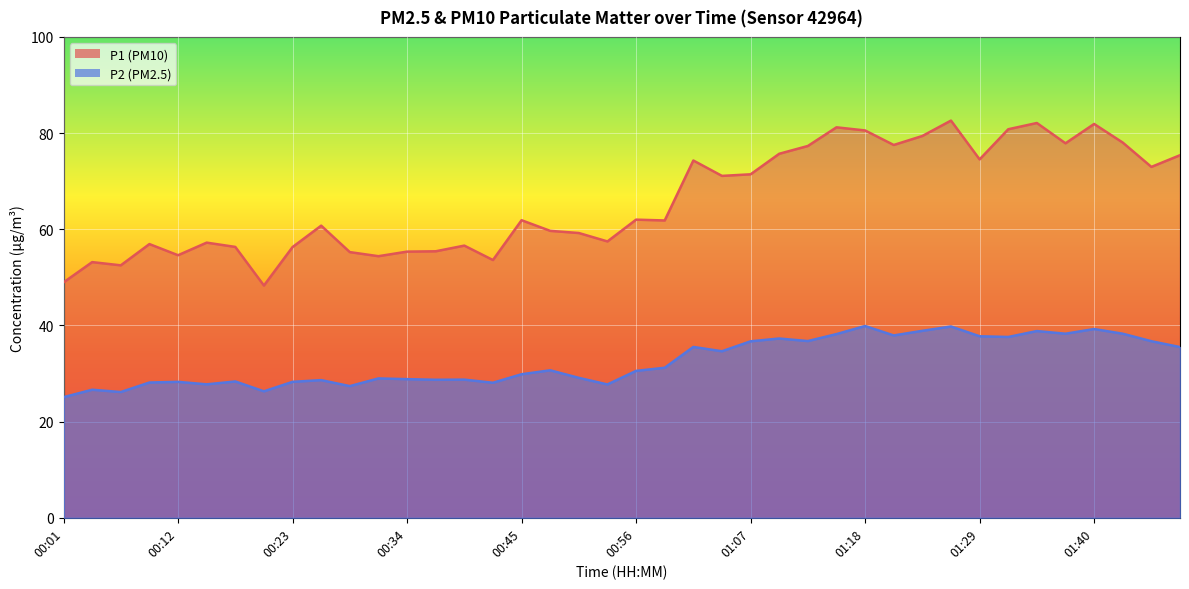

Does the chart display data point markers on the line(s)?

No